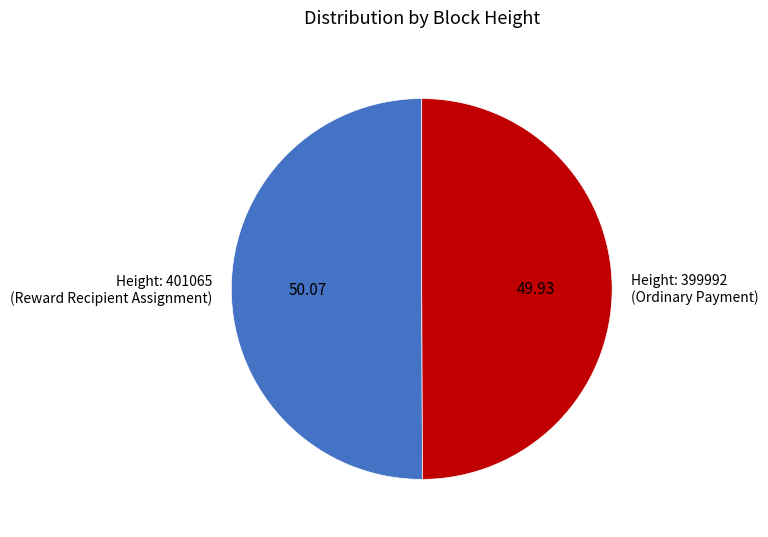

Count the number of slices in the pie.

2